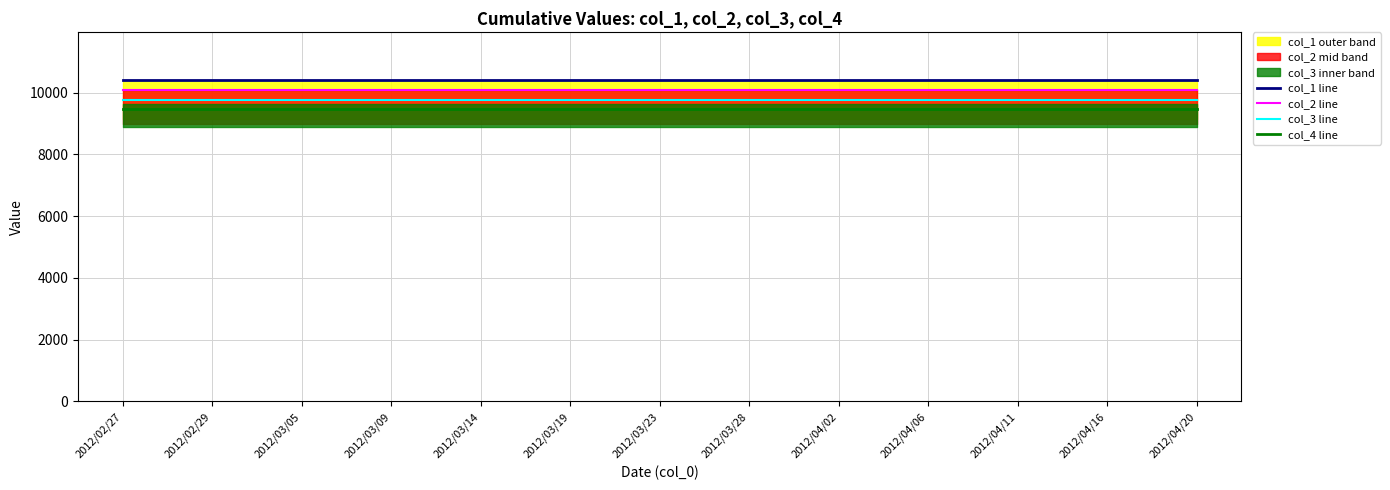

At how many categories does at least one series exceed 10339?

13